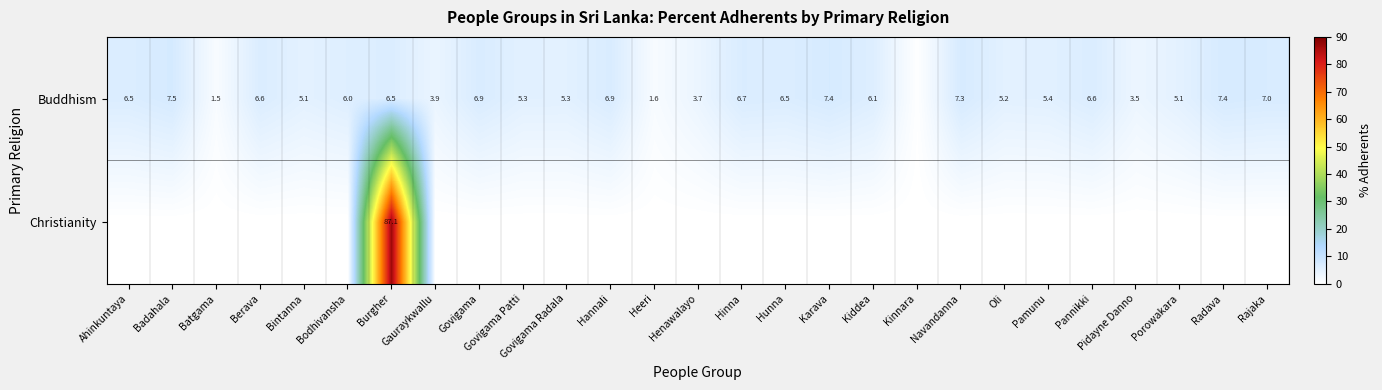

Which has a higher value, Govigama or Karava?

Karava